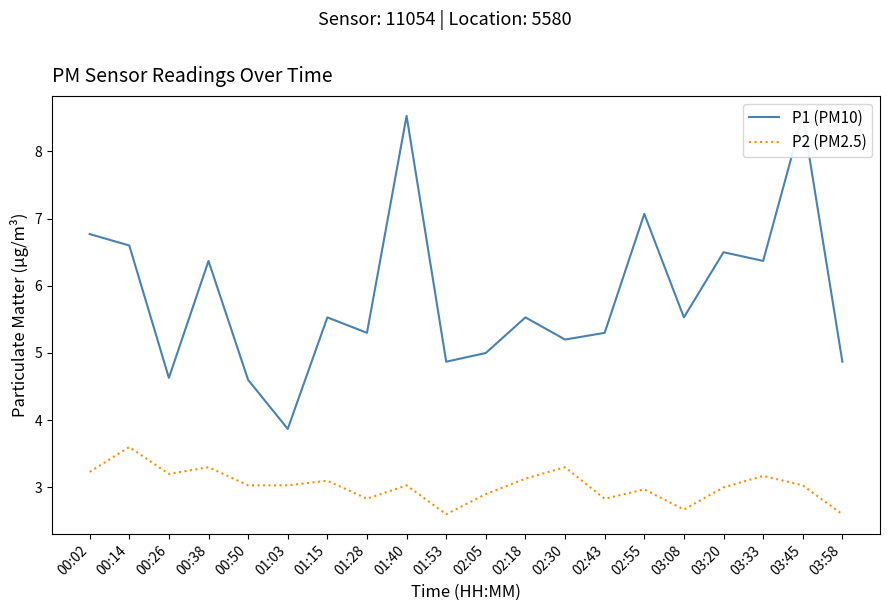

Reading left to right, list all the values displayed in this chart.

P1 (PM10): 00:02=6.8	00:14=6.6	00:26=4.6	00:38=6.4	00:50=4.6	01:03=3.9	01:15=5.5	01:28=5.3	01:40=8.5	01:53=4.9	02:05=5.0	02:18=5.5	02:30=5.2	02:43=5.3	02:55=7.1	03:08=5.5	03:20=6.5	03:33=6.4	03:45=8.5	03:58=4.9
P2 (PM2.5): 00:02=3.2	00:14=3.6	00:26=3.2	00:38=3.3	00:50=3.0	01:03=3.0	01:15=3.1	01:28=2.8	01:40=3.0	01:53=2.6	02:05=2.9	02:18=3.1	02:30=3.3	02:43=2.8	02:55=3.0	03:08=2.7	03:20=3.0	03:33=3.2	03:45=3.0	03:58=2.6